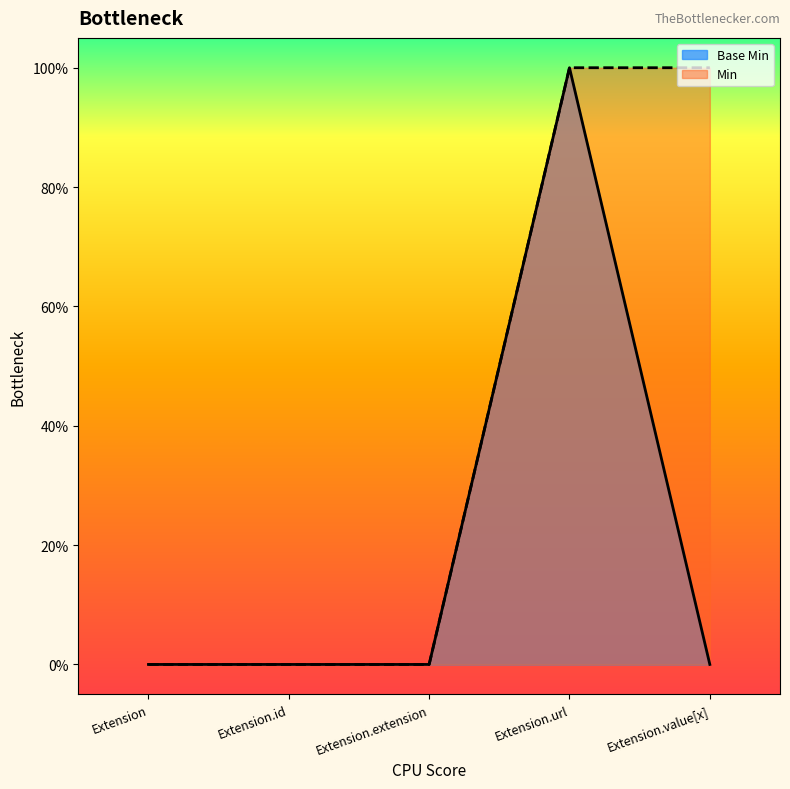

Reading right to left, extract all data points from this chart.

Extension.value[x]=0	Extension.url=1	Extension.extension=0	Extension.id=0	Extension=0